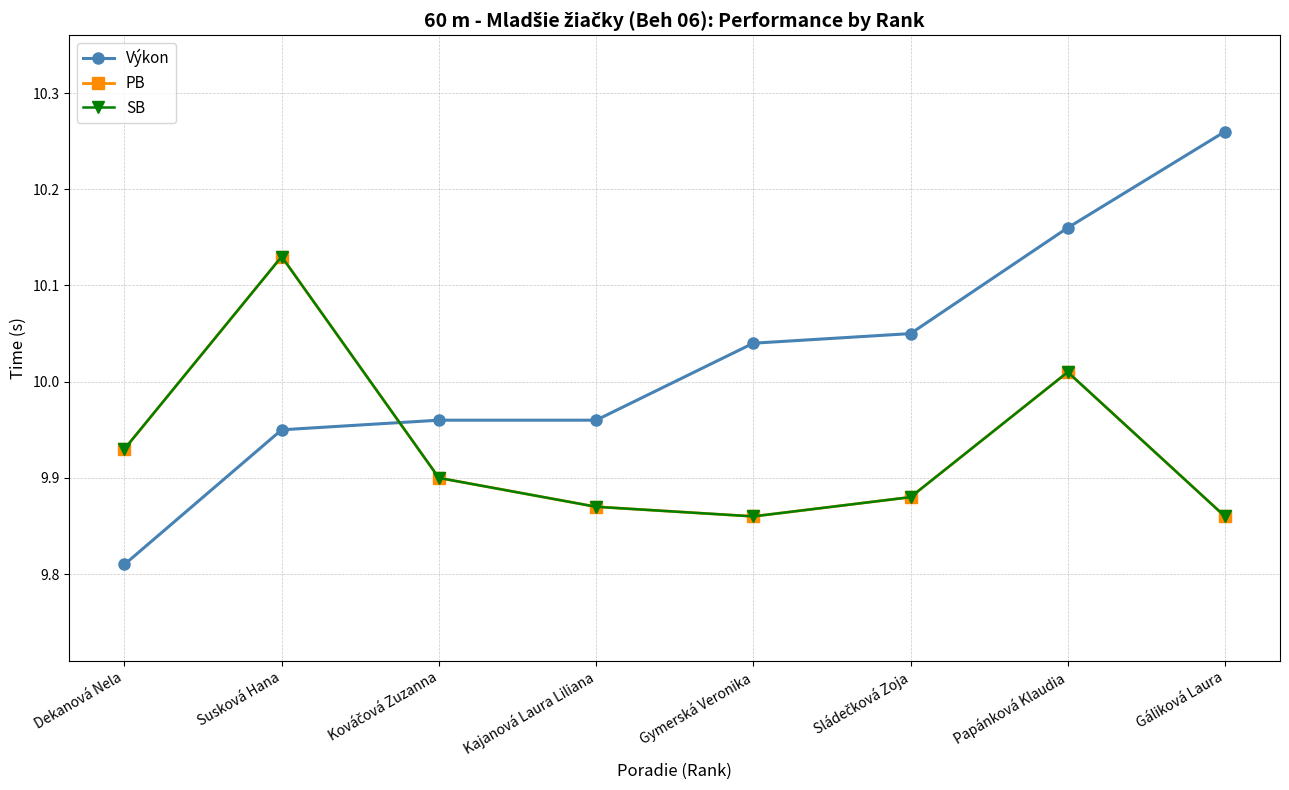

Is this an area chart (filled region under the line)?

No